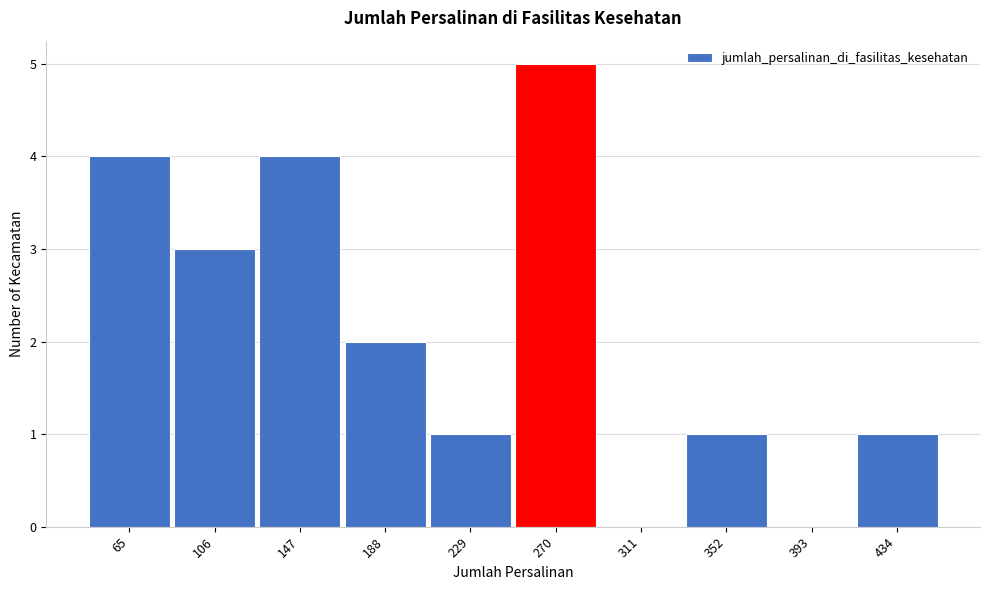

Reading left to right, what are all the values shown in this chart?

65=4	106=3	147=4	188=2	229=1	270=5	311=0	352=1	393=0	434=1